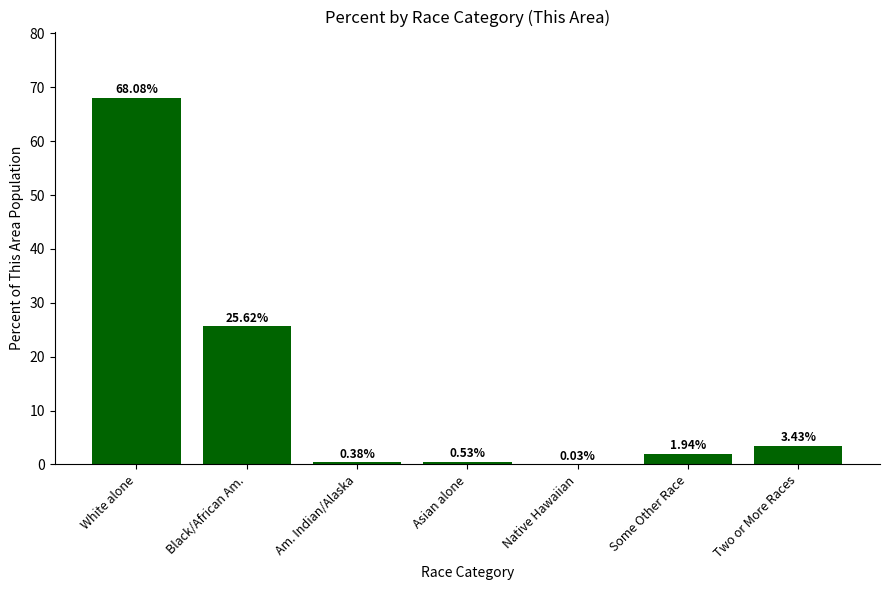

How many distinct data groups are displayed?

1